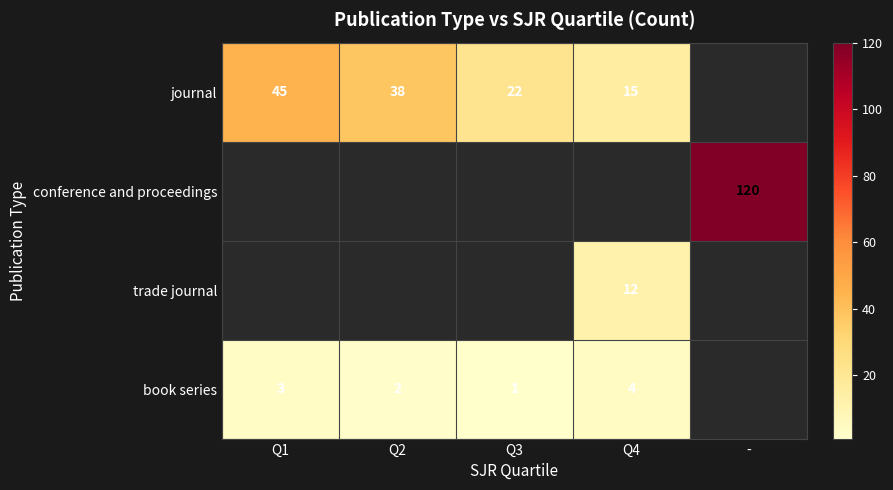

What is the difference between the highest and lowest values at Q3?

21.0